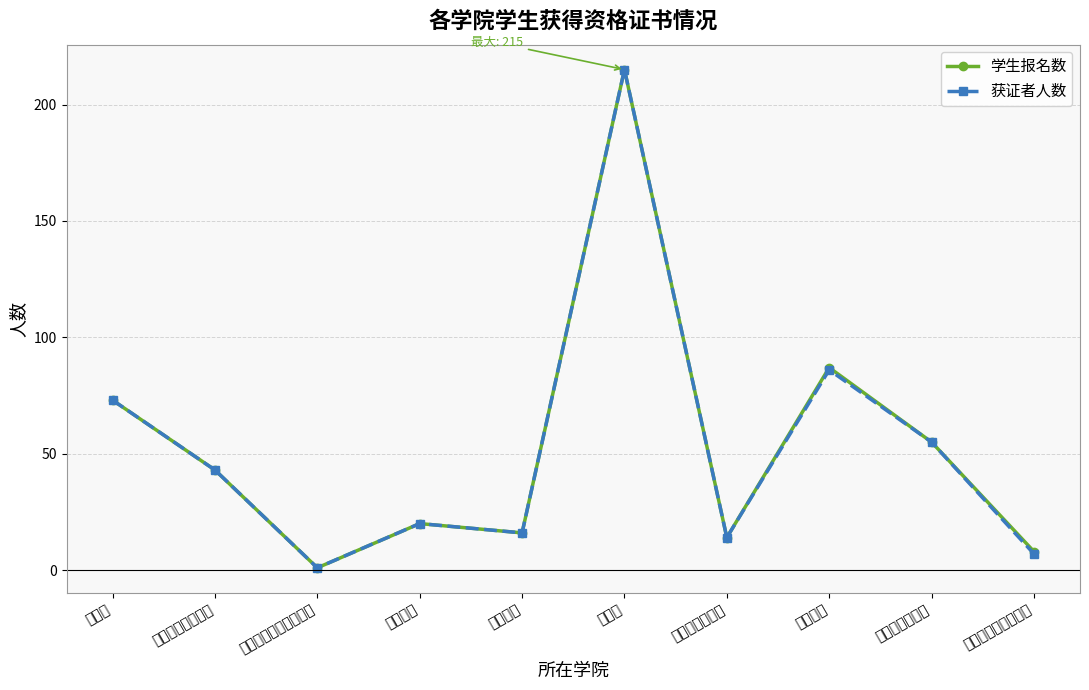

Rank the series by their maximum value, from highest to lowest.

学生报名数, 获证者人数